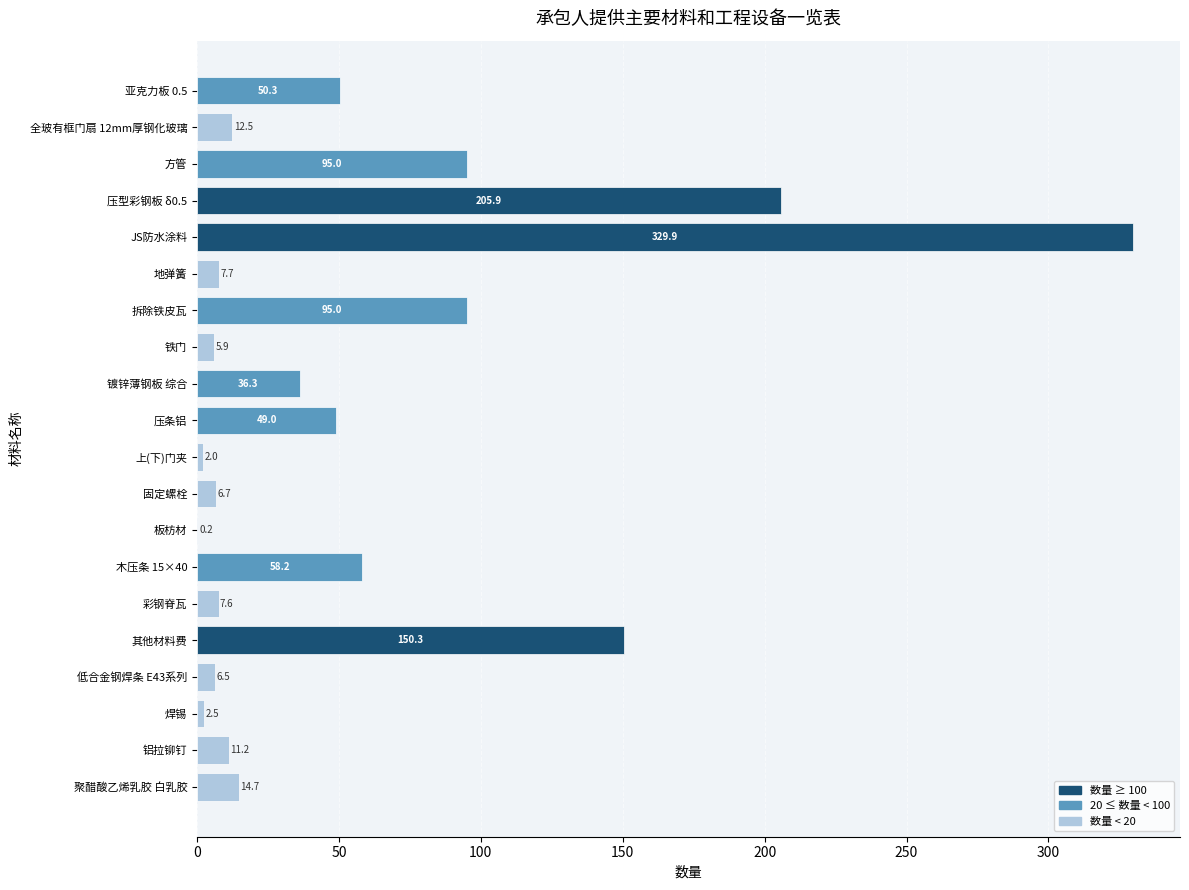

The value at 彩钢脊瓦 is 7.6. True or false?

True